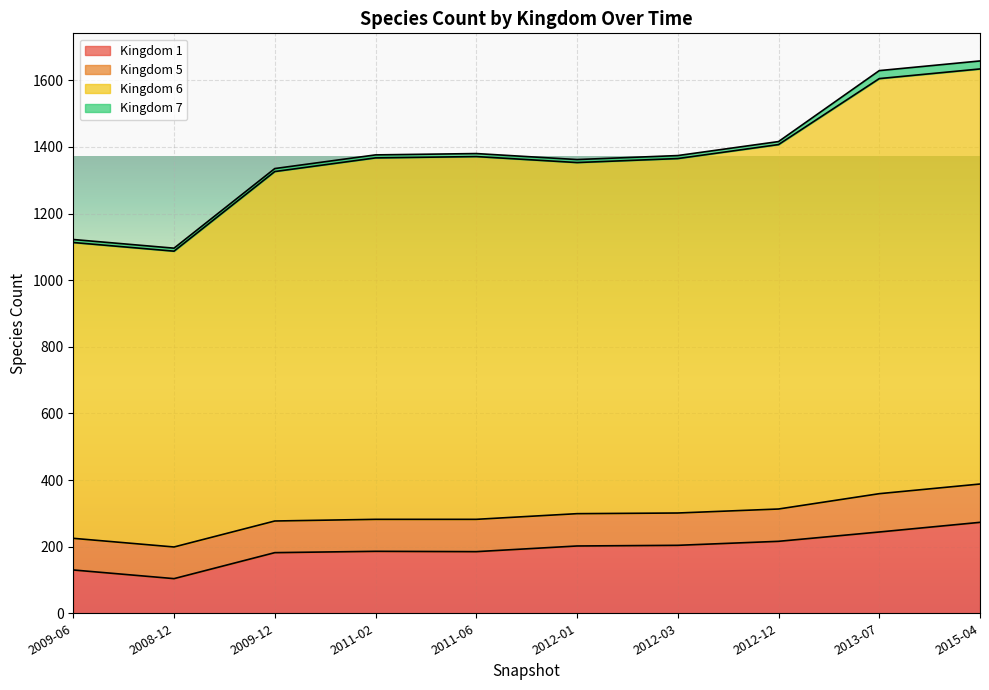

Where is Kingdom 1 nearest to the value 188?

2011-02